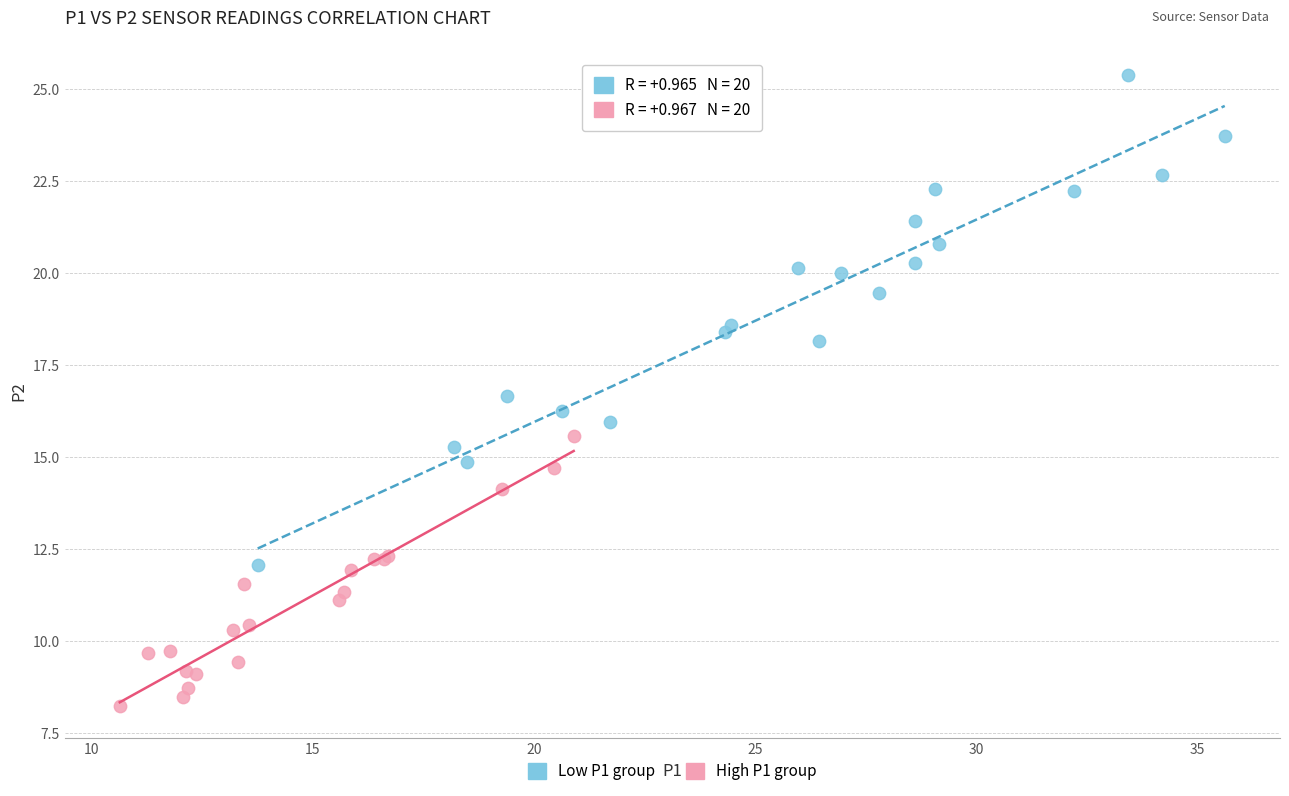

Which series has the widest spread of Y values?

Low P1 group